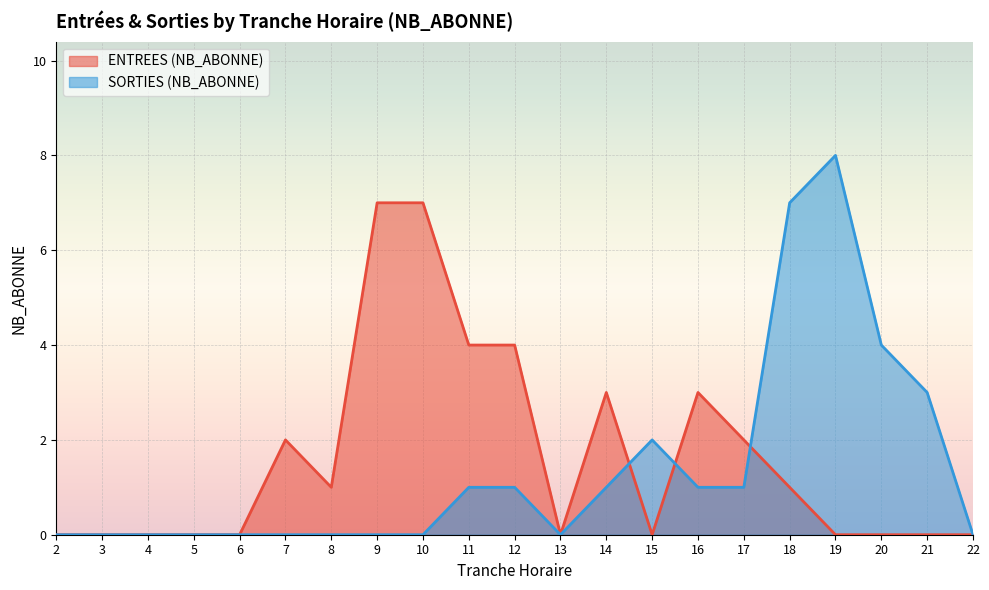

At which category does the chart reach its peak across all series?

19